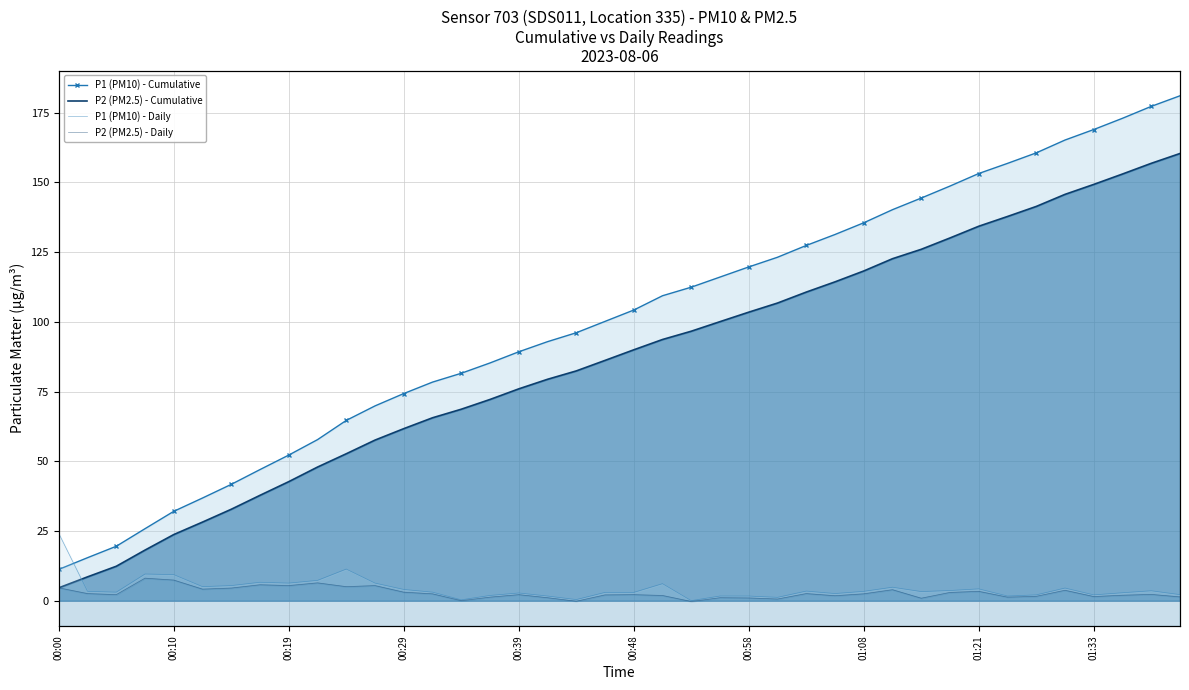

Is the value of P2 (PM2.5) - Cumulative at 00:58 greater than the value of P1 (PM10) - Cumulative at 20?

No